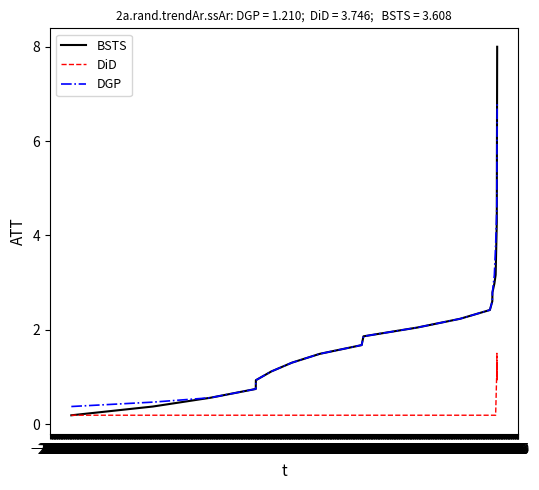

Is this an area chart (filled region under the line)?

No